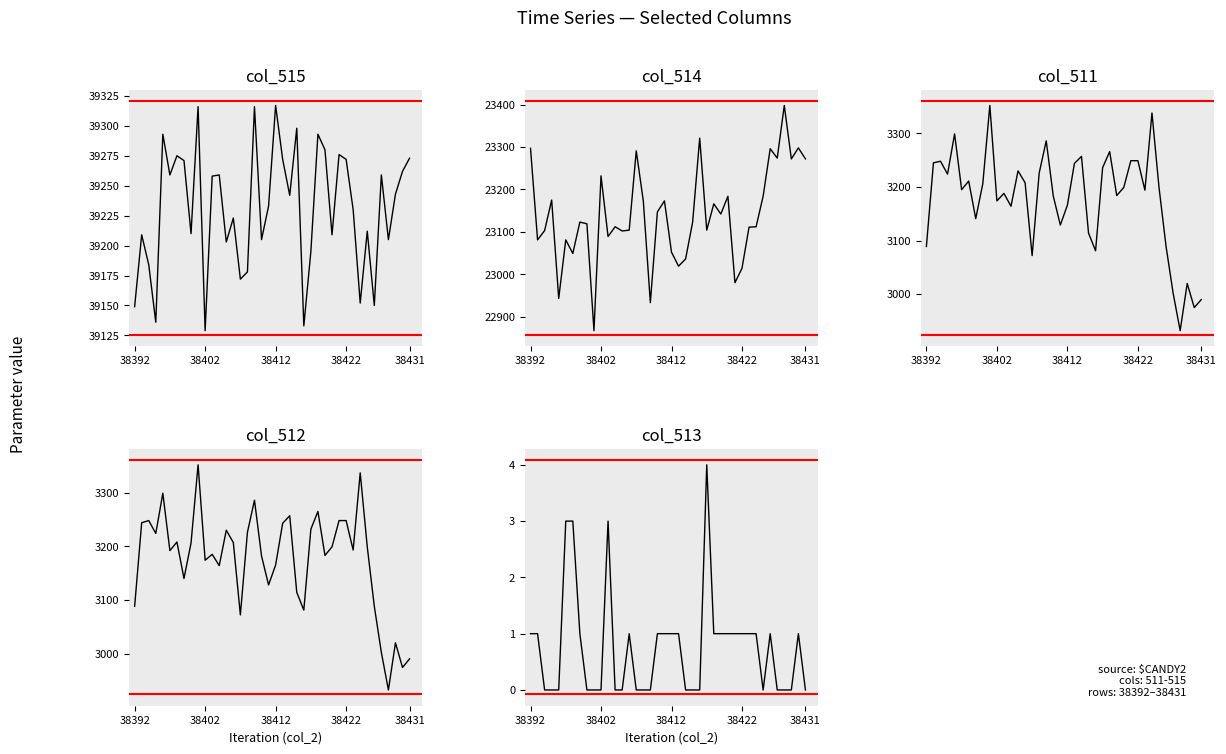

Which series has the largest total across all categories?

col_515